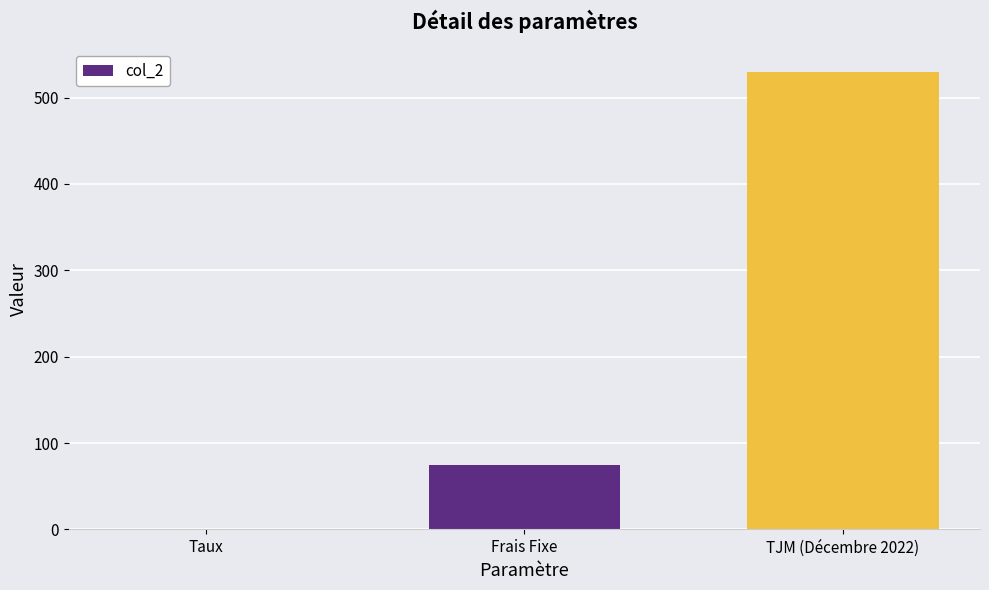

Which has a higher value, Taux or TJM (Décembre 2022)?

TJM (Décembre 2022)